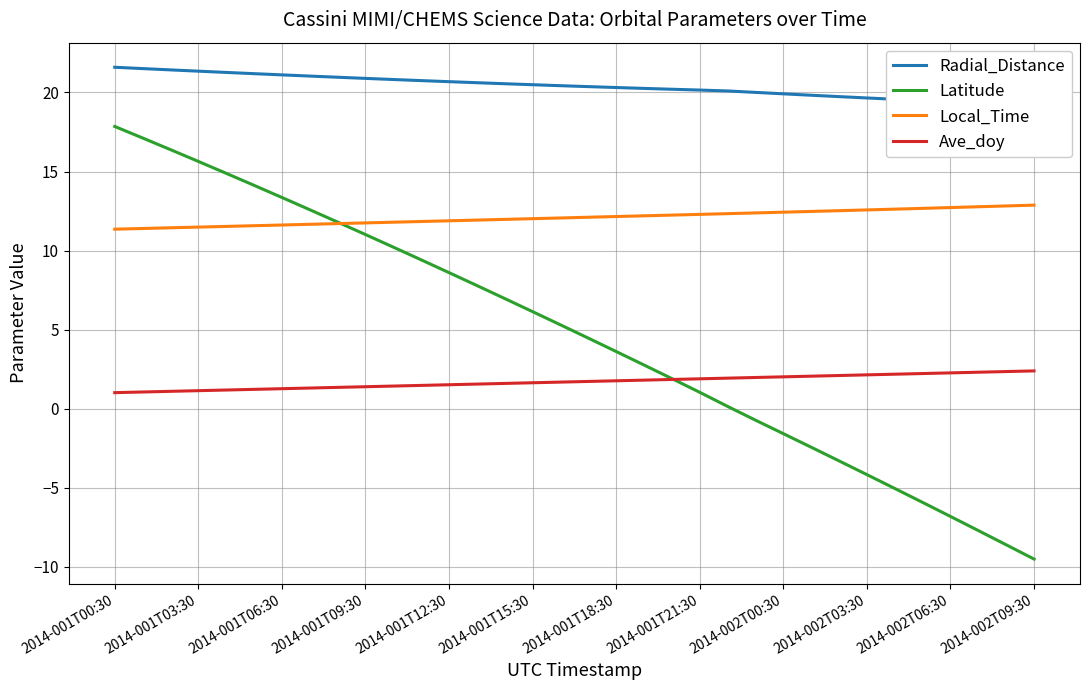

How many times do Latitude and Ave_doy cross each other?

1